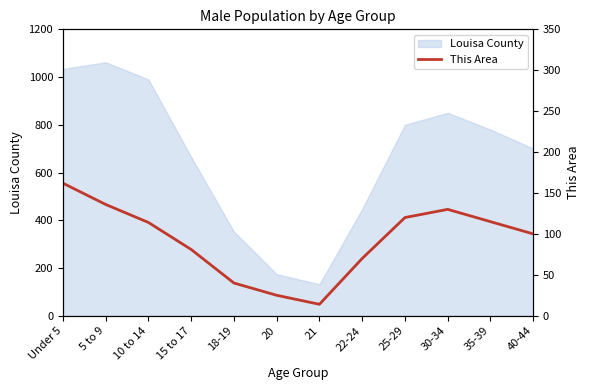

At which label is Louisa County closest to 597?

15 to 17